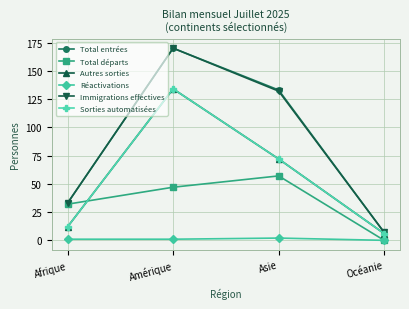

What position from the right is Amérique?

3